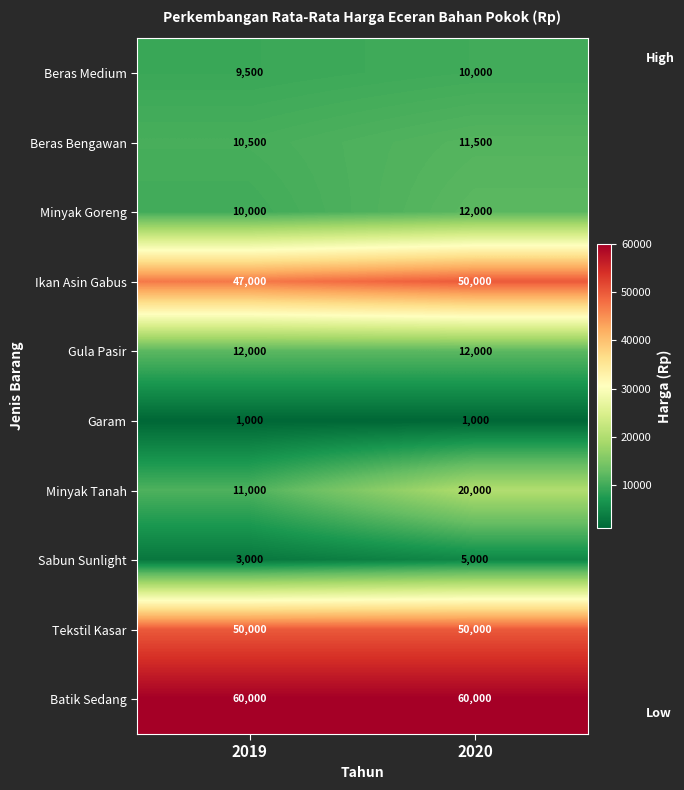

Which series changed the most between 2019 and 2020?

Minyak Tanah